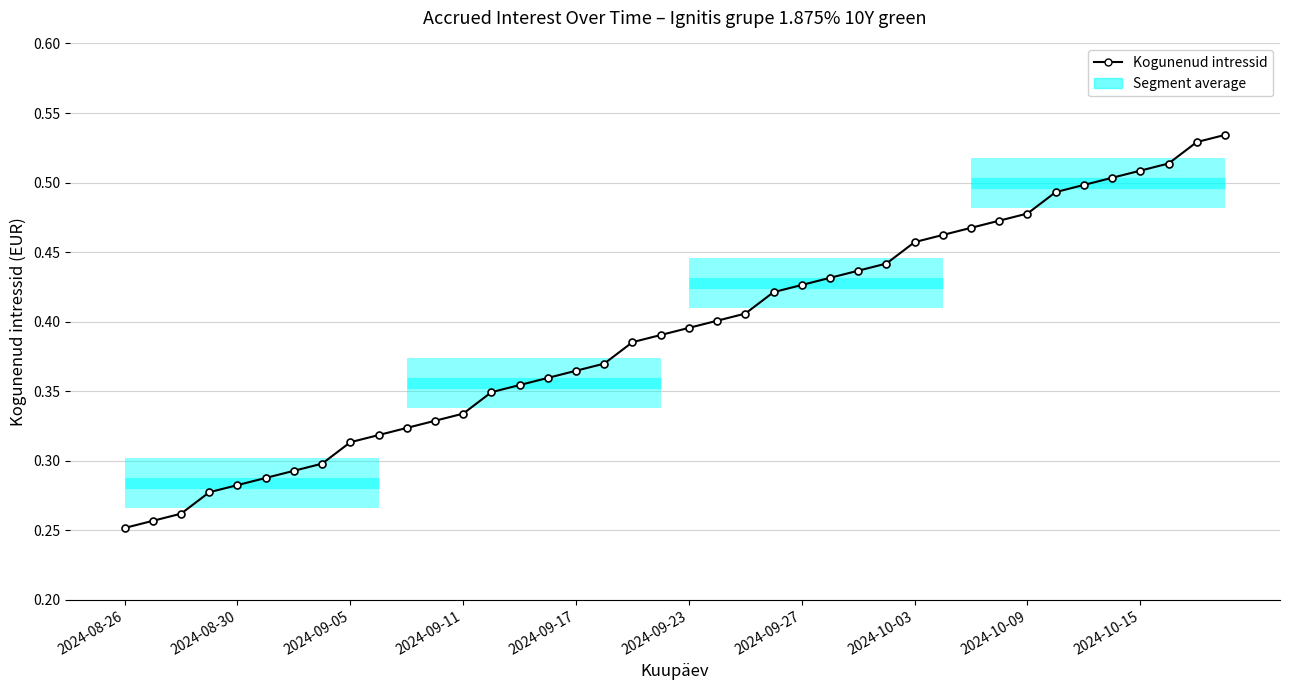

Where is the data nearest to the value 0?

2024-08-26